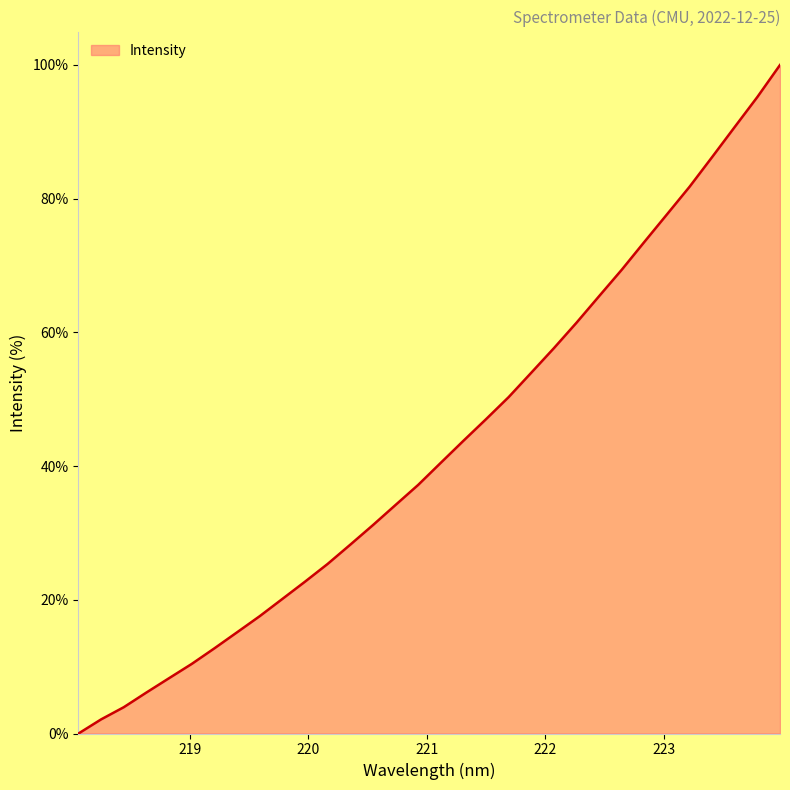

What is the greatest value displayed?

100.0